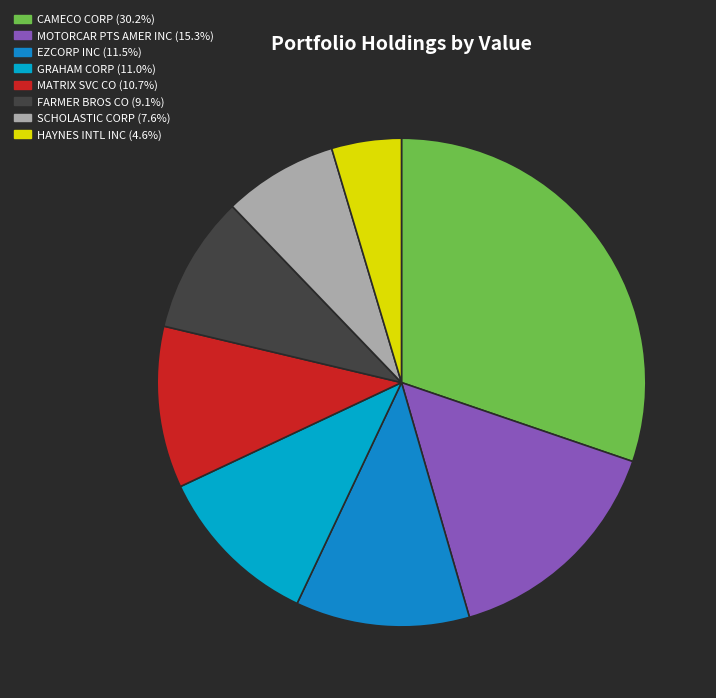

Is it true that HAYNES INTL INC is 1% of the pie?

False